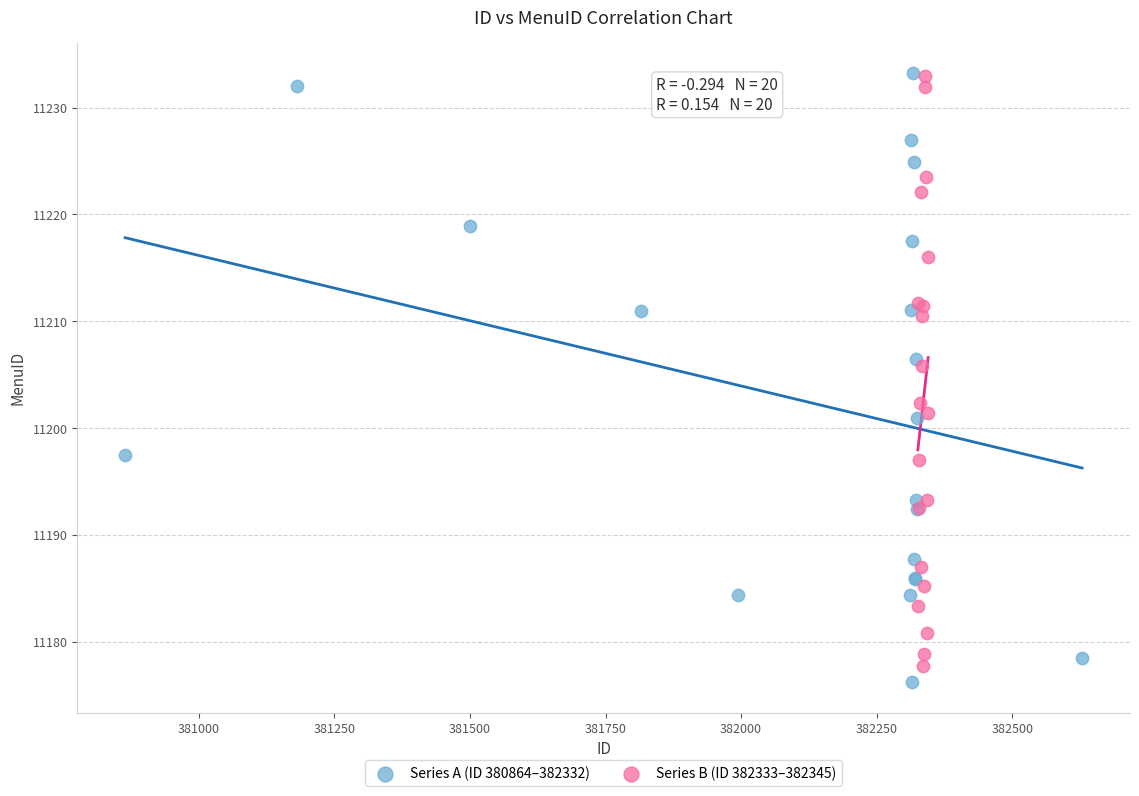

What are all the series names shown in the legend?

Series A (ID 380864–382332), Series B (ID 382333–382345)